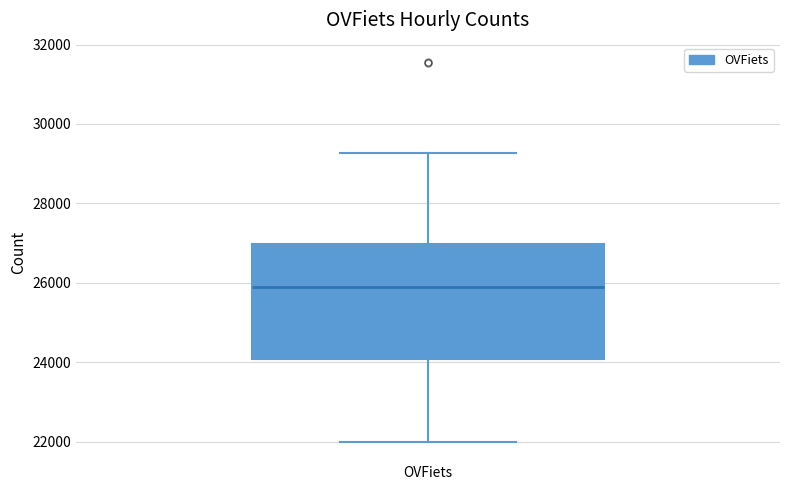

Transcribe this box plot: give where the median line is, the range the box spans, and where the two whiskers end, as read against the y-axis. The values are not printed on the chart, so give them approximately, as read against the axis.

median 25800, box 24000 to 27000, whiskers 22000 to 29200